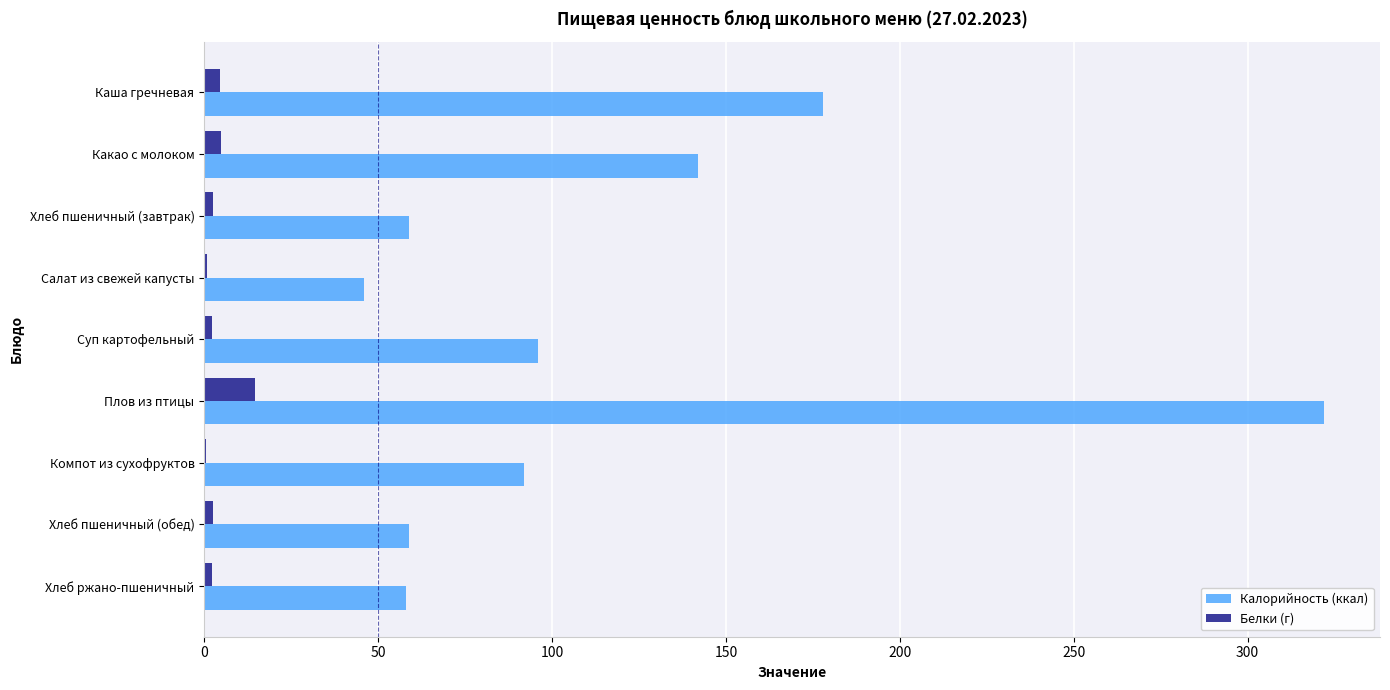

At which category does the chart reach its peak across all series?

Плов из птицы